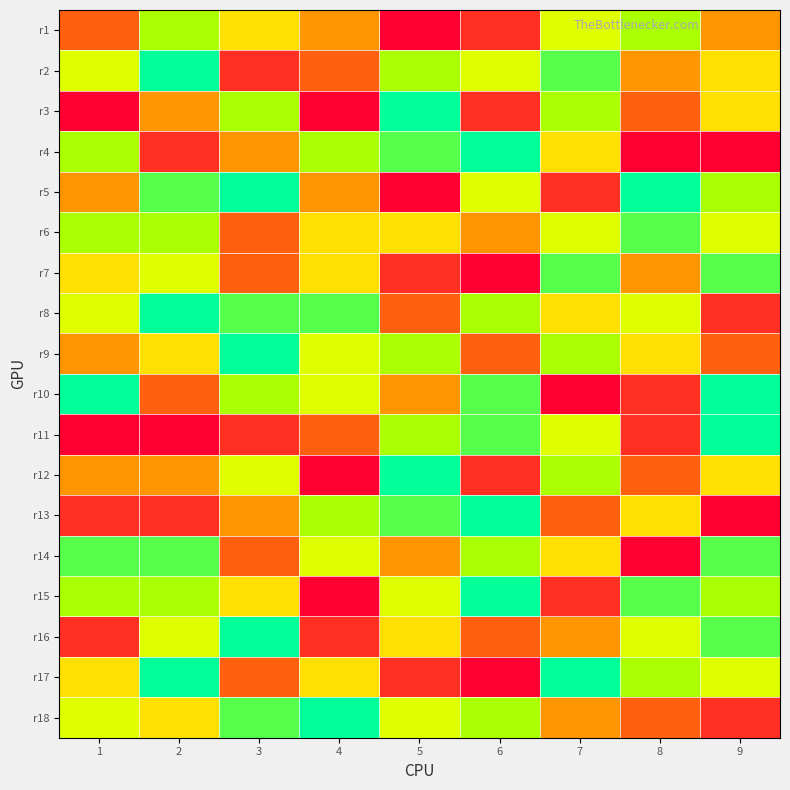

Which label corresponds to the largest value in the chart?

5